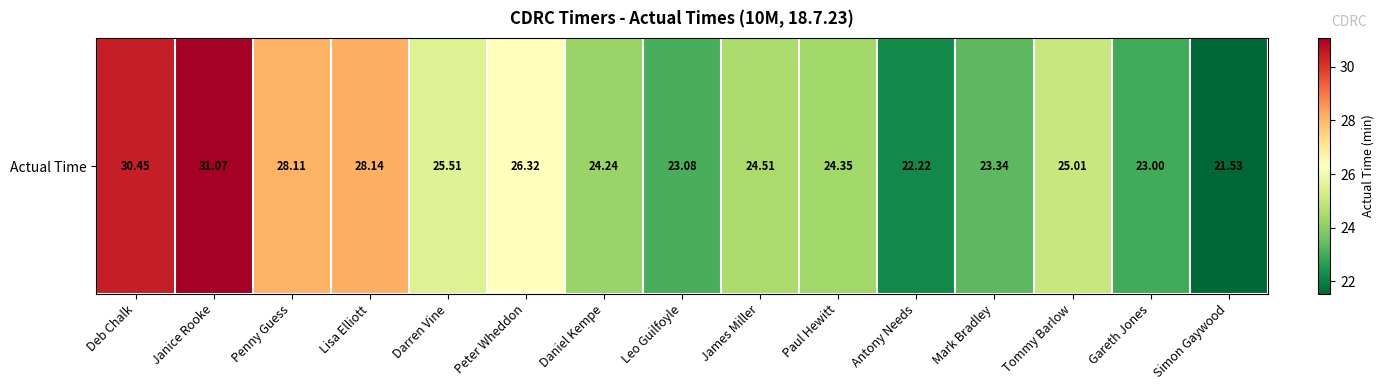

How many series are shown in this chart?

1